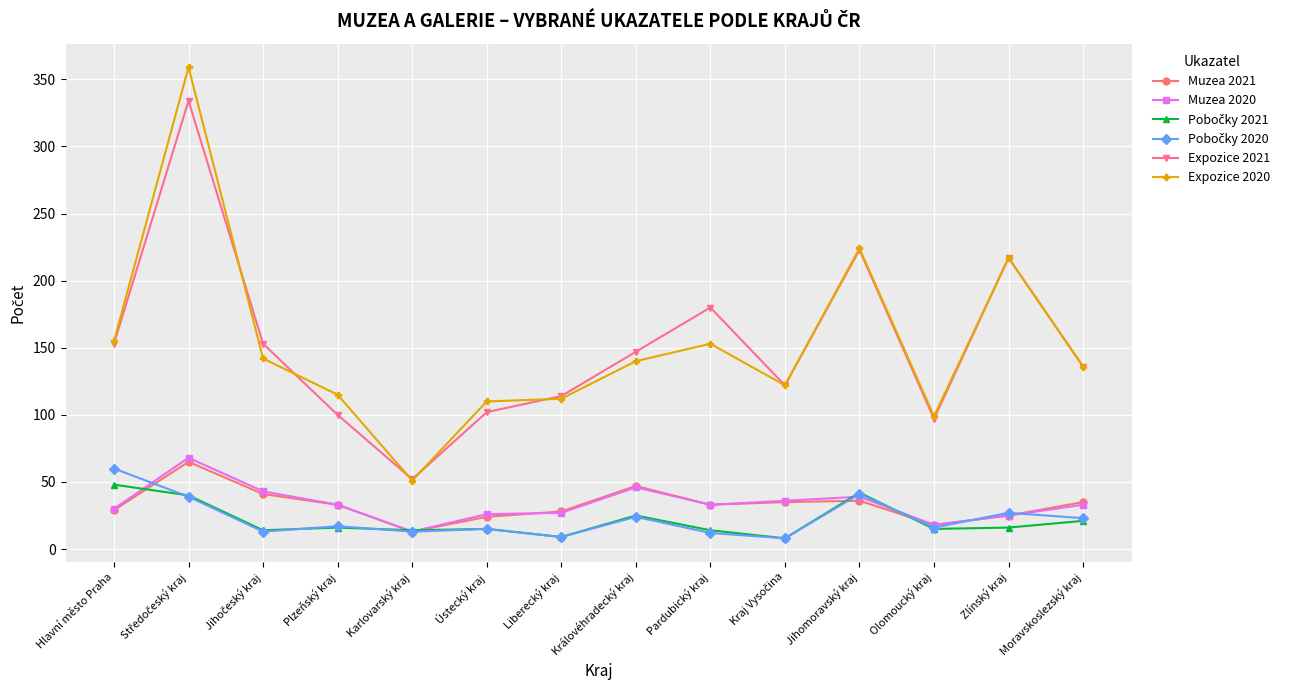

Which series changed the most between Královéhradecký kraj and Zlínský kraj?

Expozice 2020